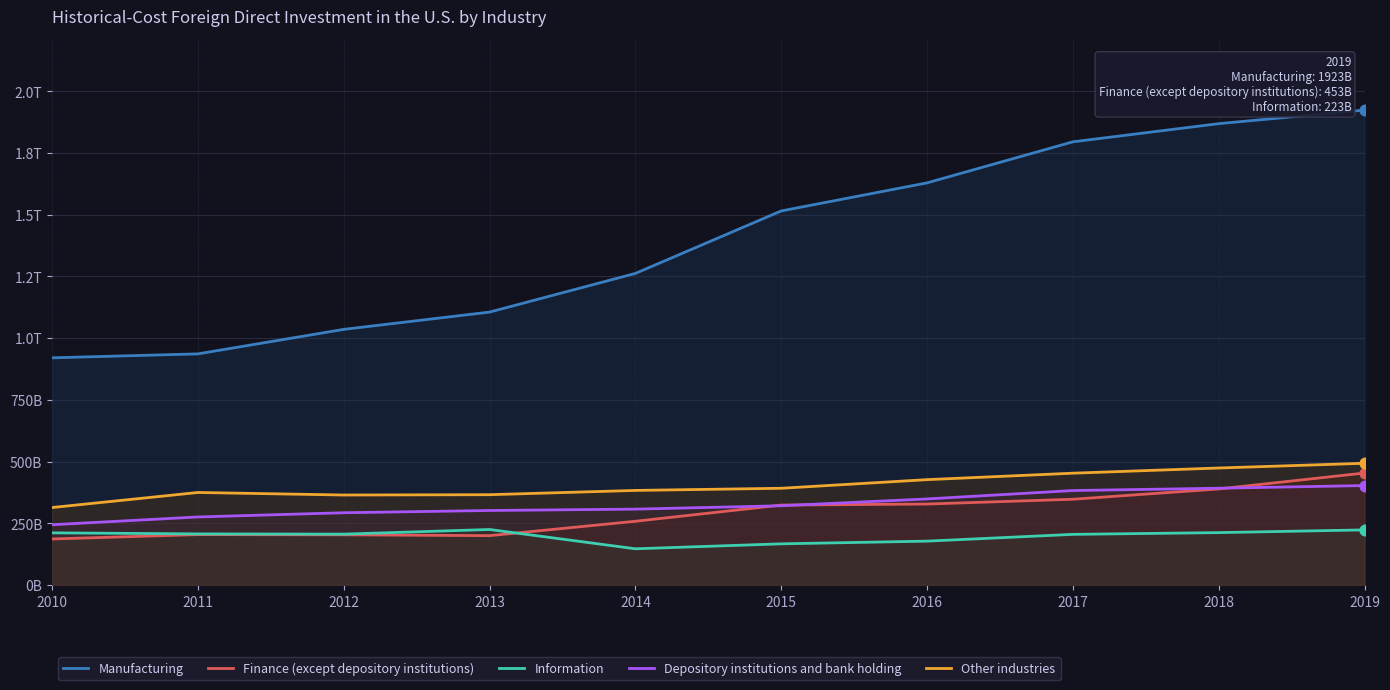

What are all the series names shown in the legend?

Manufacturing, Finance (except depository institutions), Information, Depository institutions and bank holding, Other industries